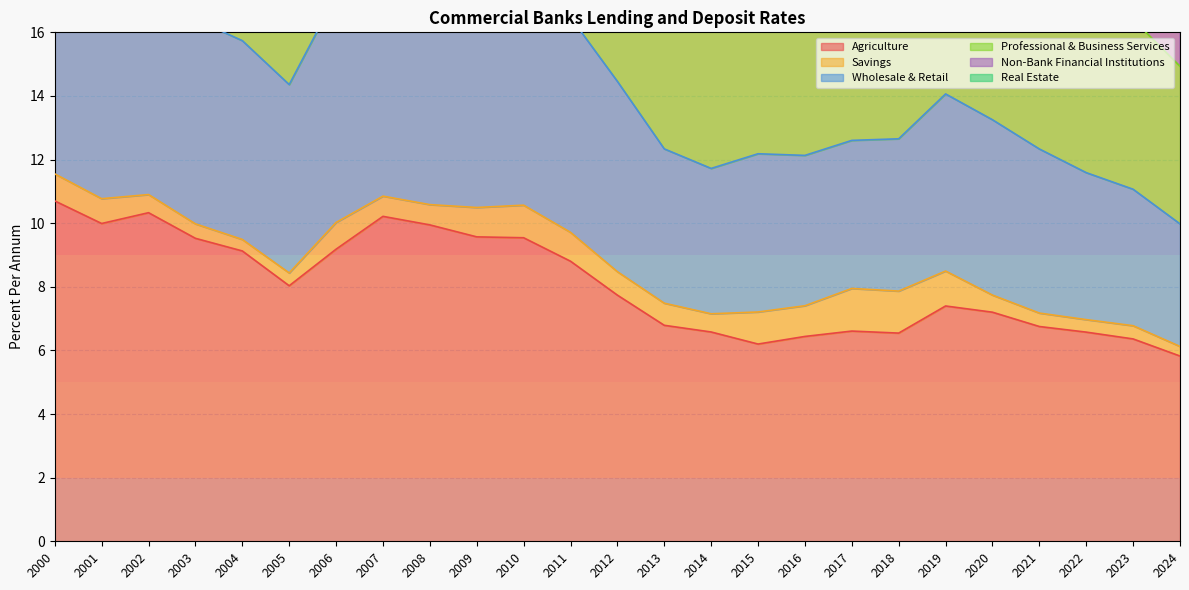

What is the lowest value of the Wholesale & Retail series?

10.0